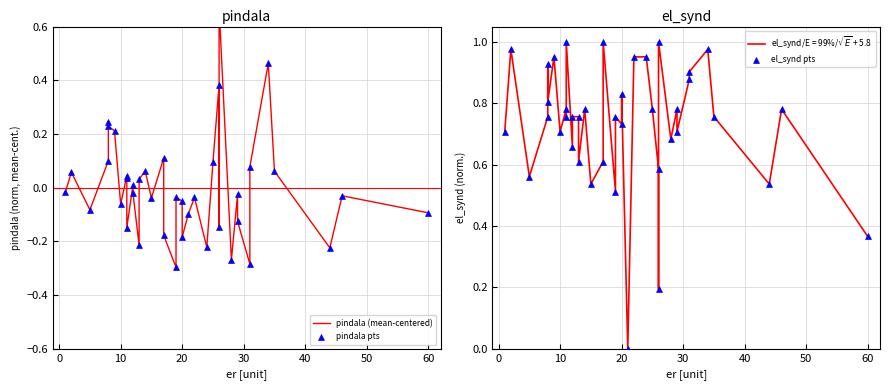

Which series reaches the minimum Y coordinate?

pindala (mean-centered)